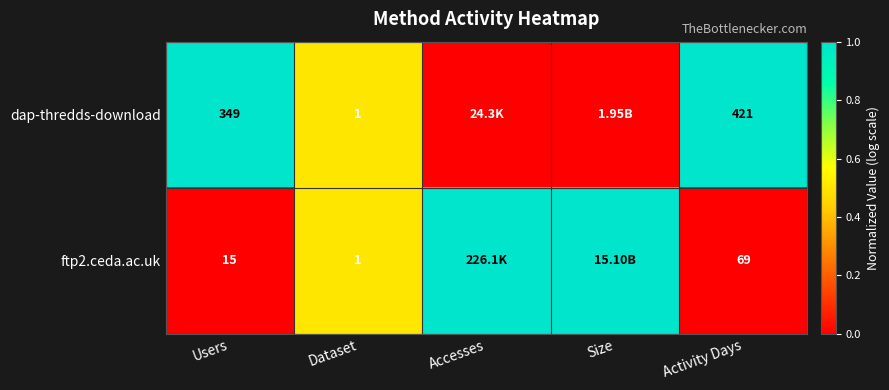

What is the total value across all series at Users?

364